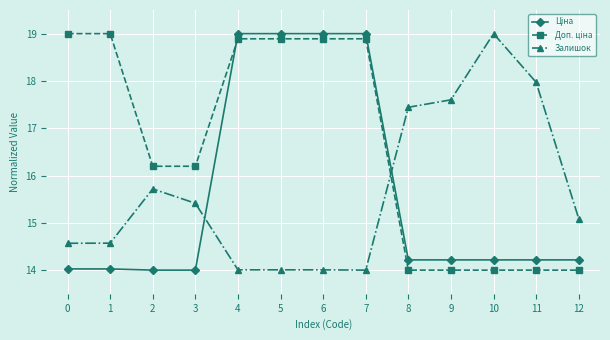

What is the spread (max minus min) of values at 1?

5.0